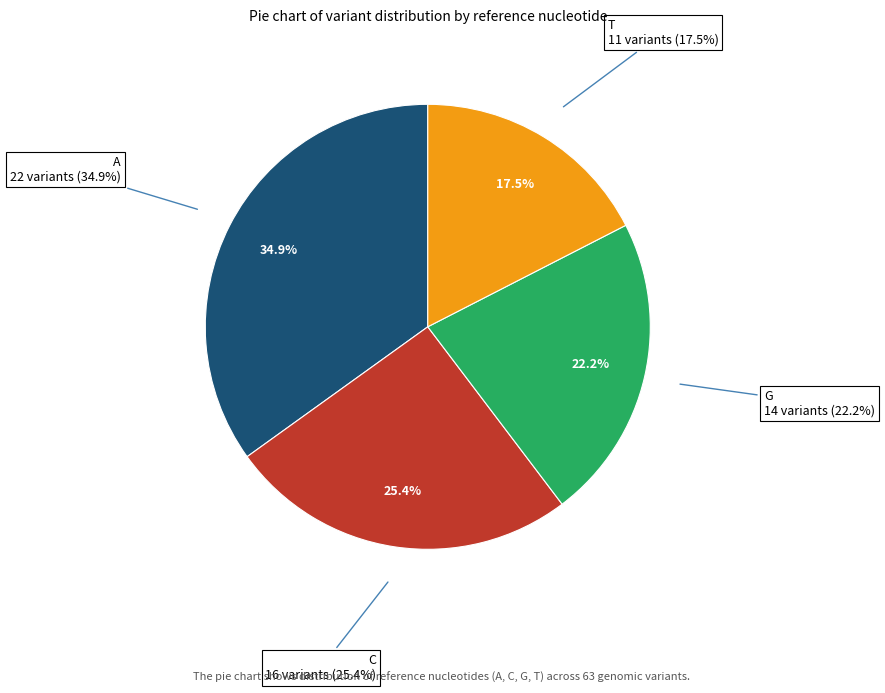

To the nearest percent, what portion does T represent?

17%